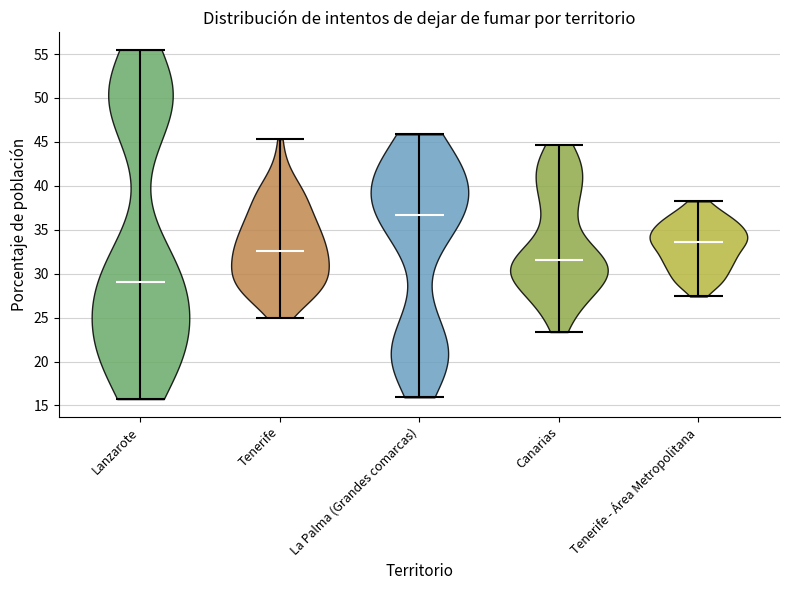

What is the highest point the violin for Canarias reaches on the y-axis? The values are not printed on the chart, so give them approximately, as read against the axis.

44.5